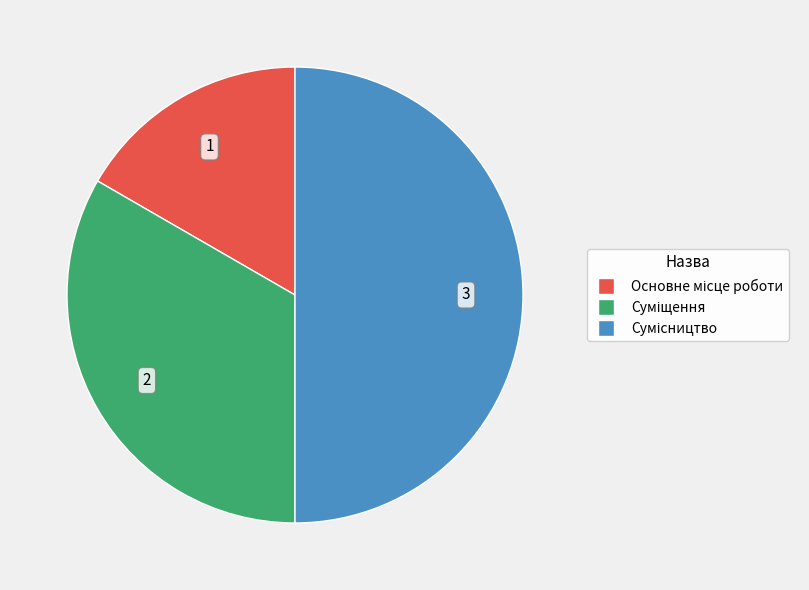

Is there a majority slice in this chart?

No